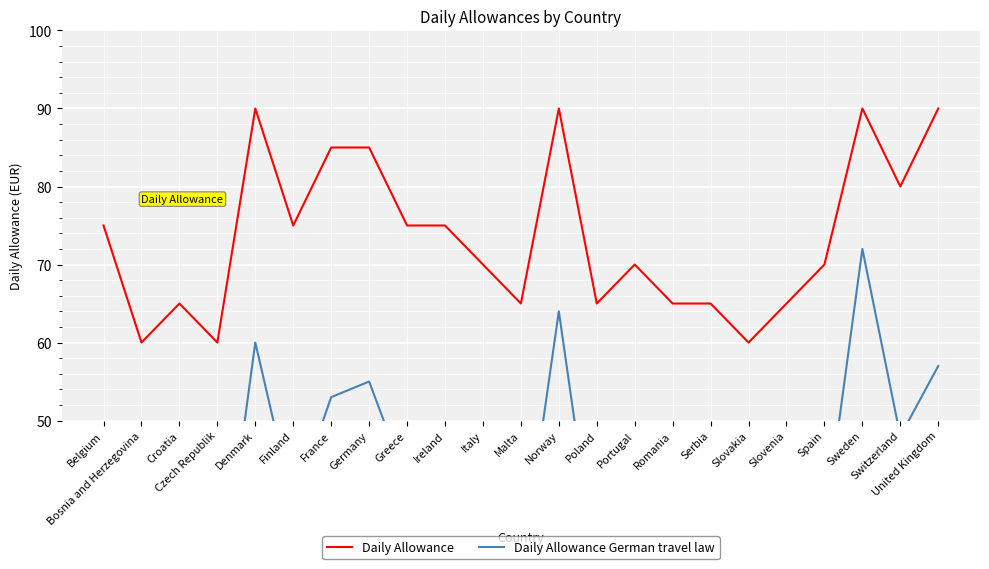

Reading left to right, transcribe all the data shown in this chart.

Daily Allowance: 75	60	65	60	90	75	85	85	75	75	70	65	90	65	70	65	65	60	65	70	90	80	90
Daily Allowance German travel law: 41	24	29	24	60	39	53	55	42	42	34	30	64	30	33	27	30	24	30	36	72	48	57